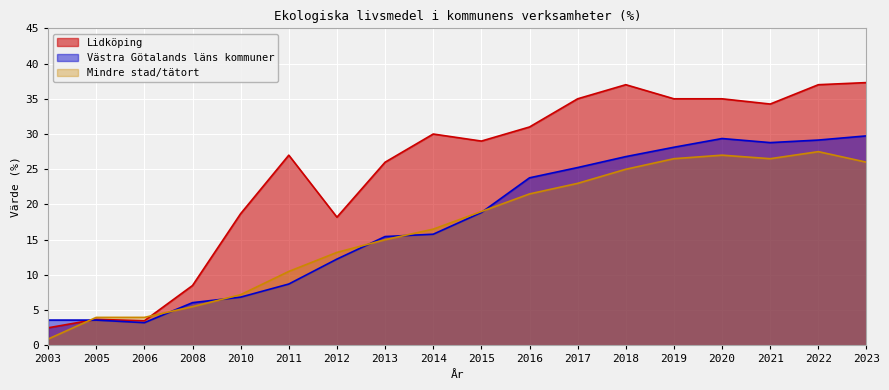

Reading left to right, list all the values displayed in this chart.

Lidköping: 2003=2.5	2005=3.7	2006=3.5	2008=8.5	2010=18.7	2011=27.0	2012=18.2	2013=26.0	2014=30.0	2015=29.0	2016=31.0	2017=35.0	2018=37.0	2019=35.0	2020=35.0	2021=34.3	2022=37.0	2023=37.3
Västra Götalands läns kommuner: 2003=3.6	2005=3.6	2006=3.2	2008=6.1	2010=6.9	2011=8.7	2012=12.3	2013=15.5	2014=15.8	2015=18.9	2016=23.8	2017=25.2	2018=26.8	2019=28.1	2020=29.4	2021=28.8	2022=29.1	2023=29.7
Mindre stad/tätort: 2003=0.9	2005=4.0	2006=4.0	2008=5.5	2010=7.2	2011=10.5	2012=13.2	2013=15.0	2014=16.5	2015=19.0	2016=21.5	2017=23.0	2018=25.0	2019=26.5	2020=27.0	2021=26.5	2022=27.5	2023=26.0